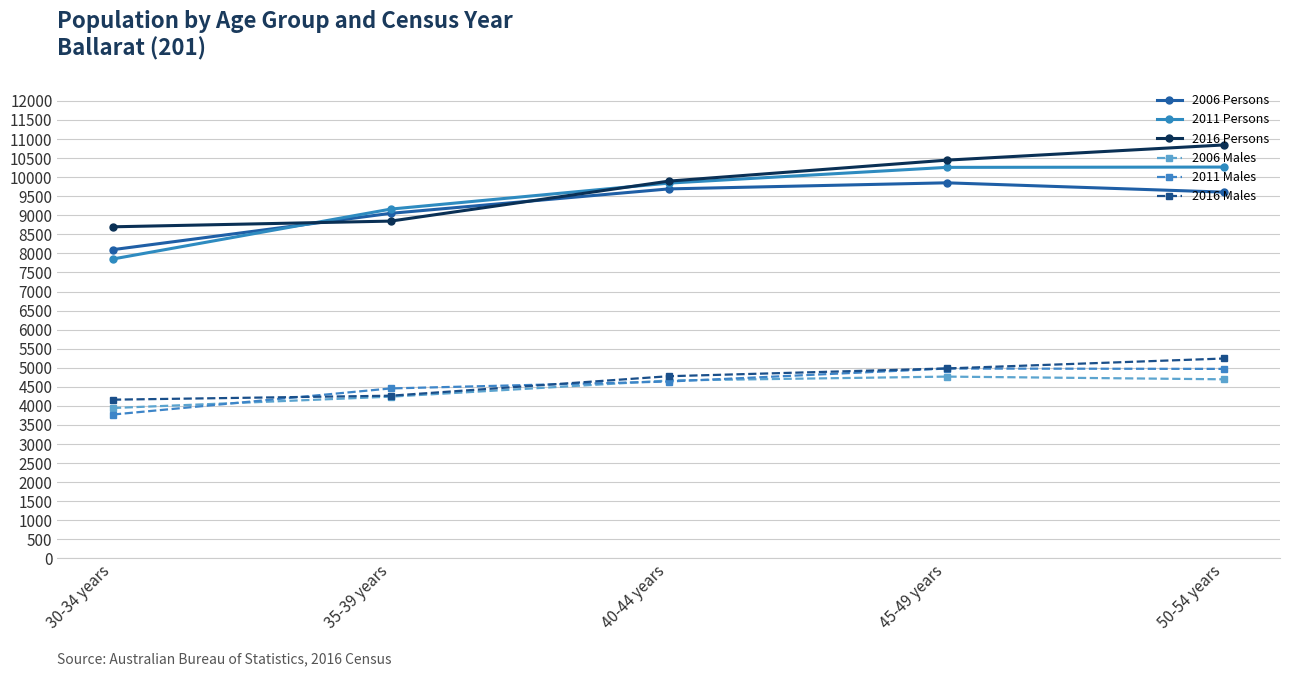

How many intersections are there between 2011 Persons and 2016 Persons?

2